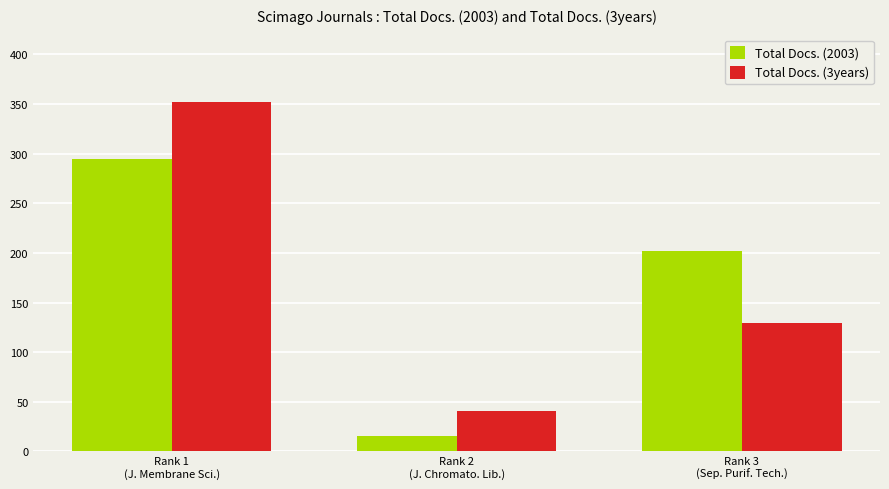

Count the number of data series in this chart.

2